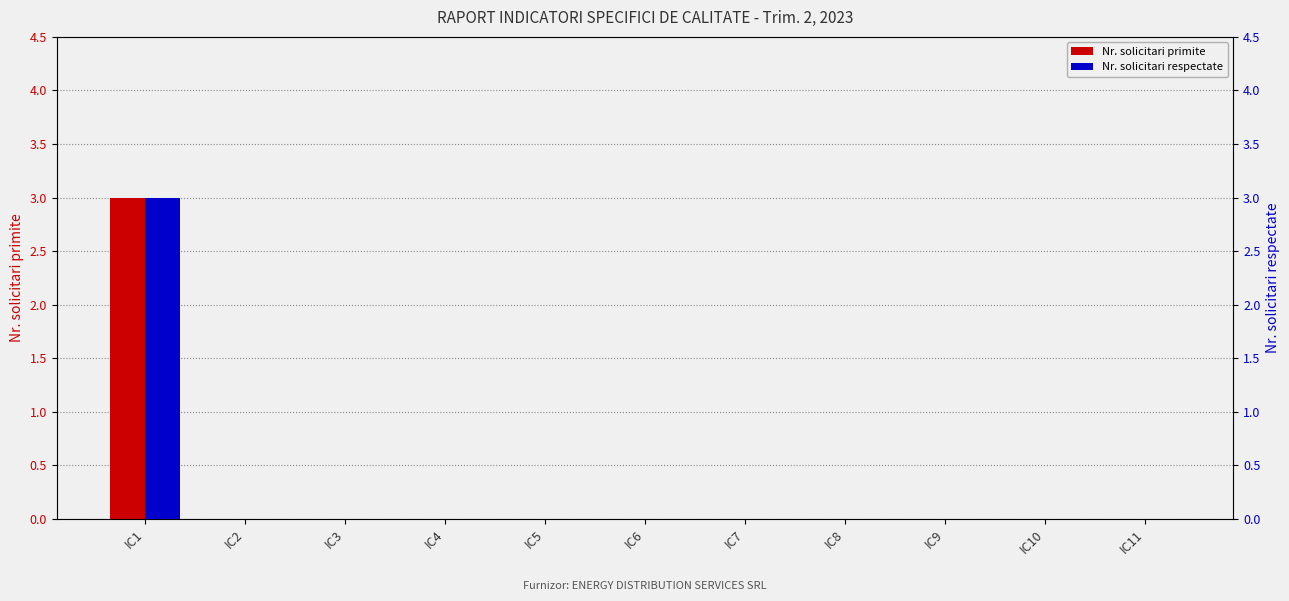

What is the difference between the maximum and minimum values in the Nr. solicitari primite series?

3